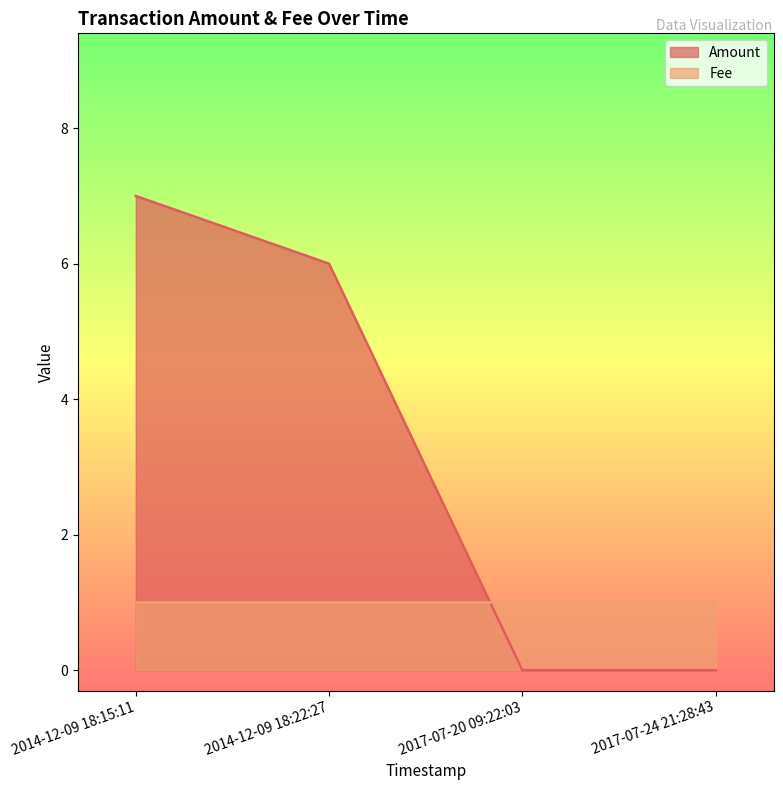

List the labels in order of value, smallest first.

2017-07-20 09:22:03, 2017-07-24 21:28:43, 2014-12-09 18:22:27, 2014-12-09 18:15:11